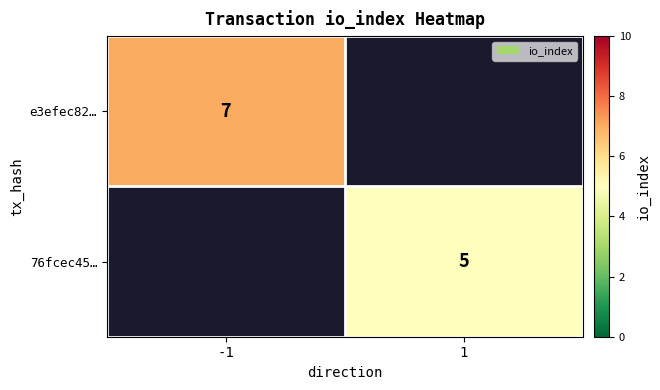

The value of 76fcec45… at 1 is 5. True or false?

True